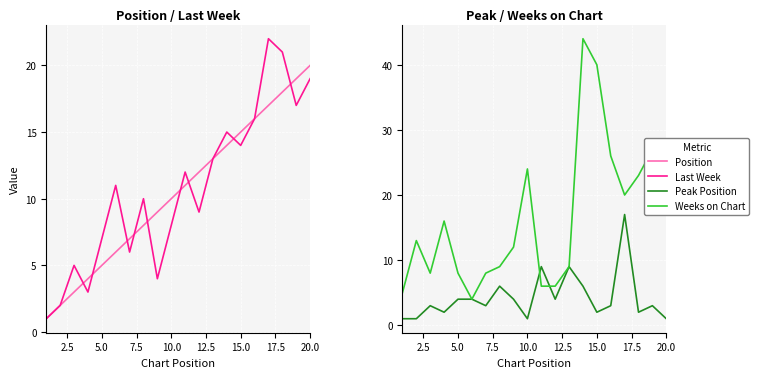

What is the value of the Position point at the 6th from the left?

6